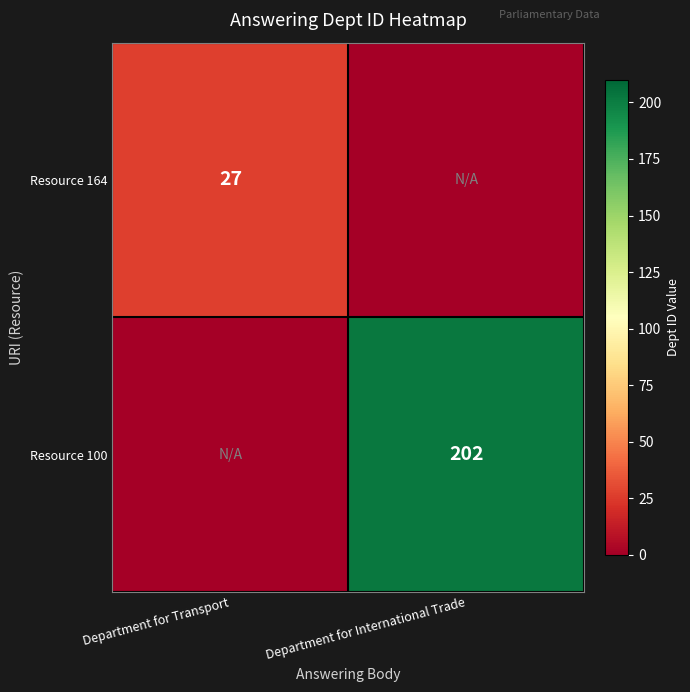

What is the spread (max minus min) of values at Department for International Trade?

202